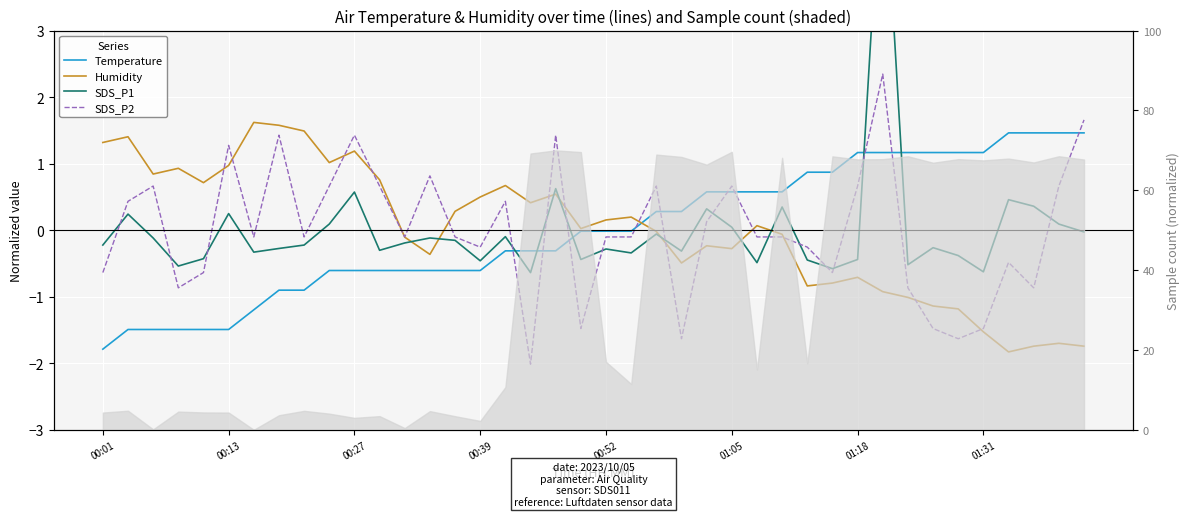

What is the difference between the second highest and second lowest values in the SDS_P1 series?

1.3